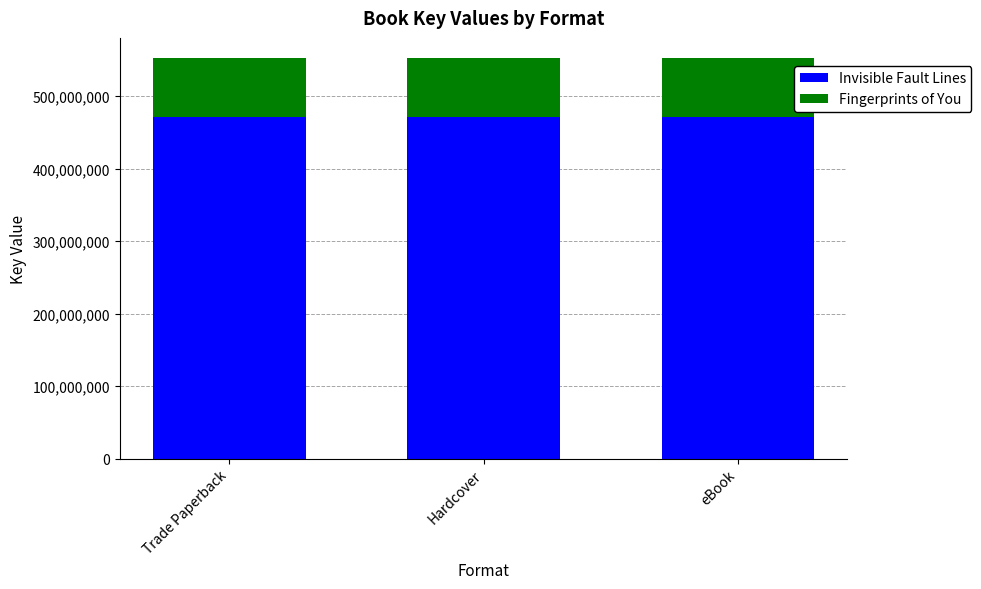

Read the Invisible Fault Lines value at Hardcover.

471503244